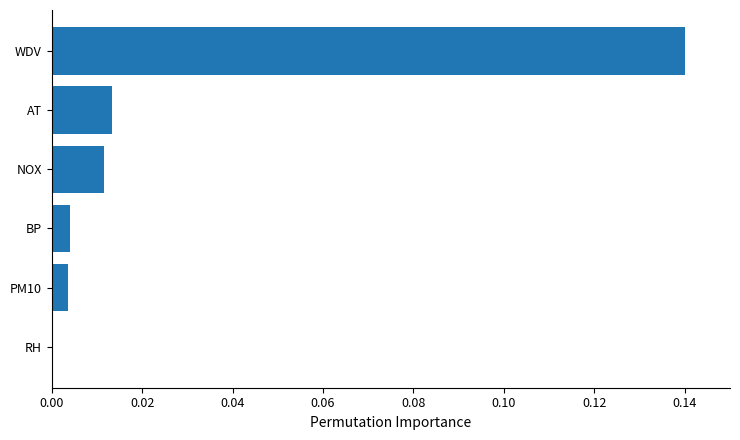

Which has a higher value, WDV or RH?

WDV